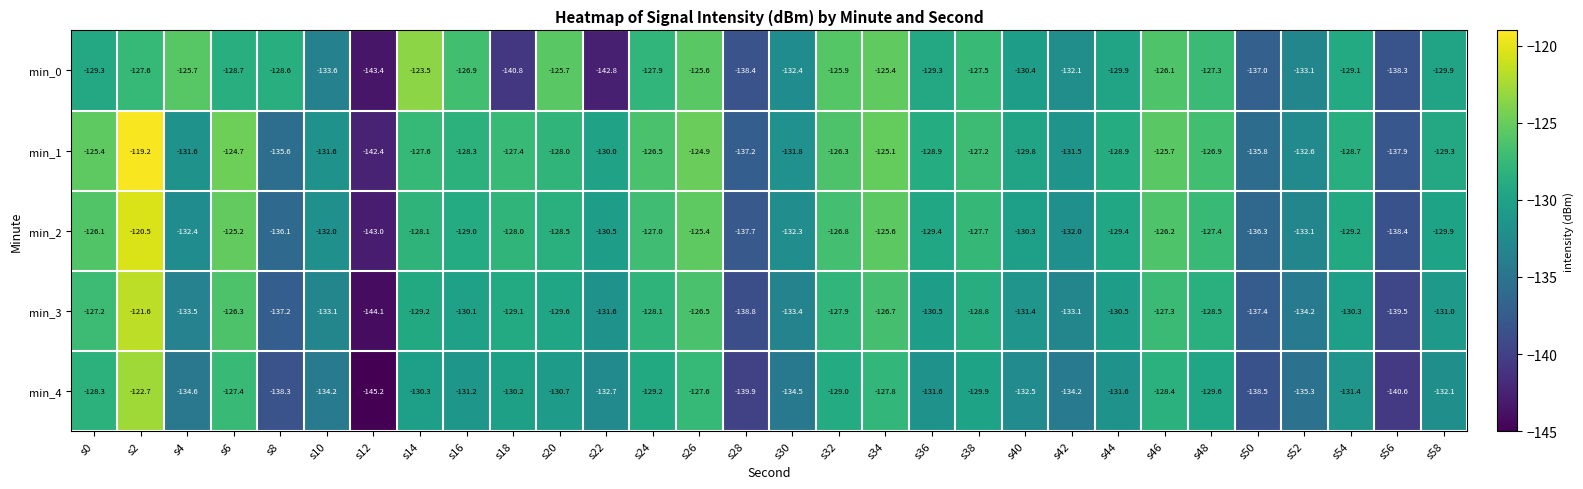

Which category has the lowest value across all series?

s12